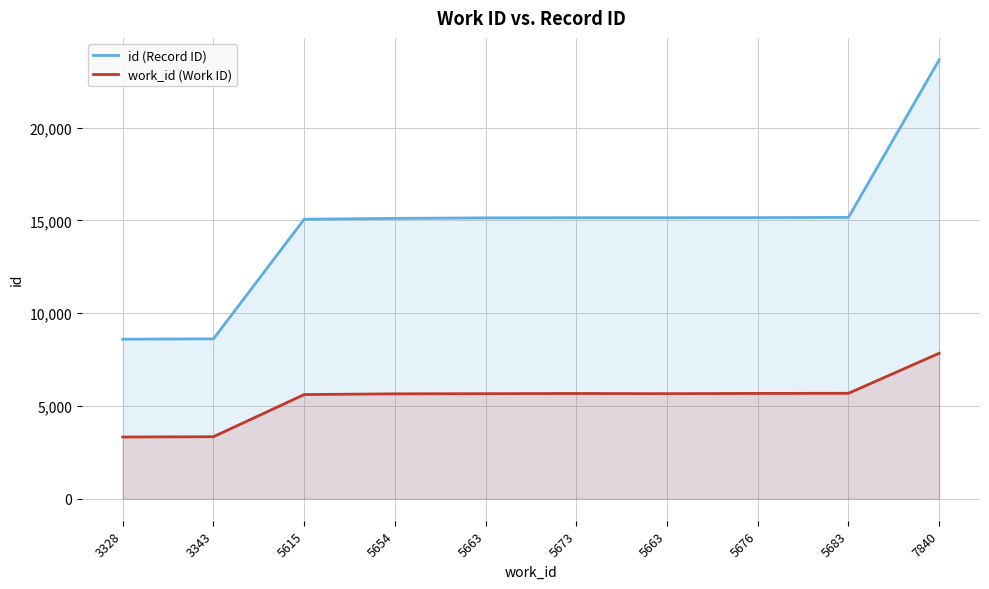

What is the total value across all series at 5615?

20674